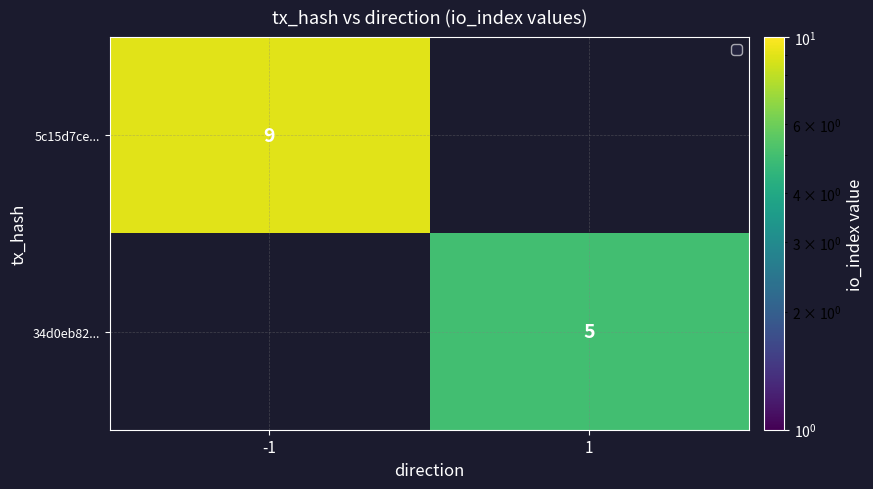

Is it true that 34d0eb82... equals 8 at 1?

False